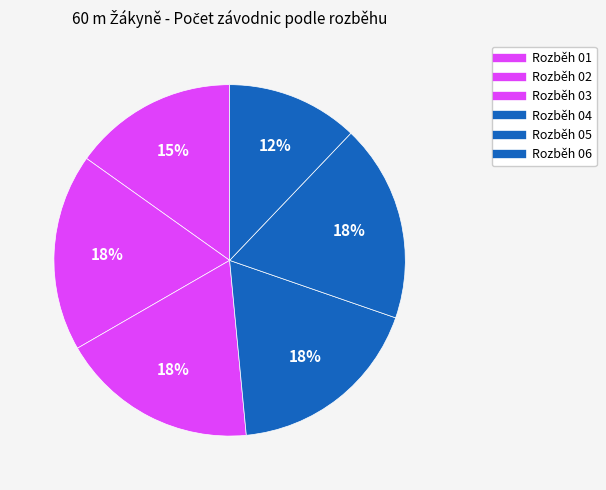

How many slices are in this pie chart?

6